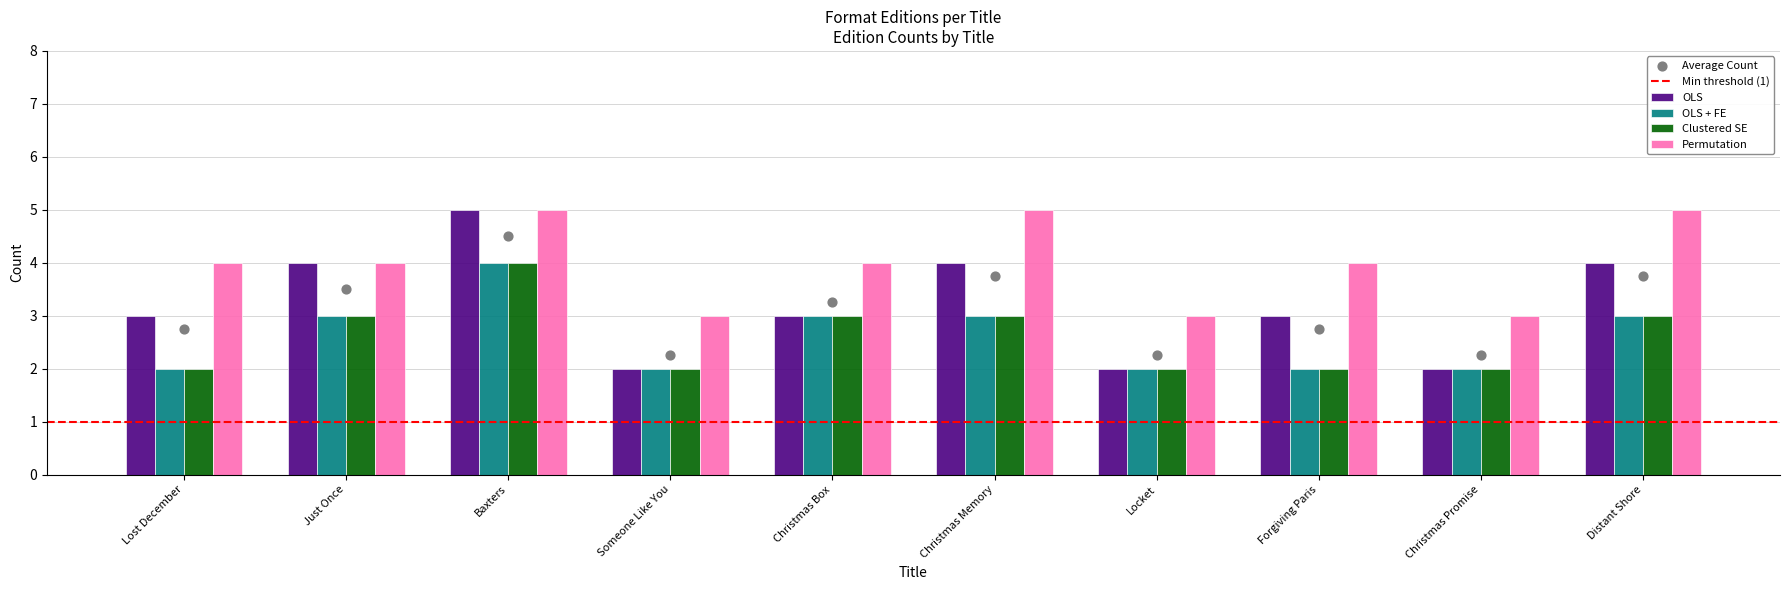

Which series contains the lowest Y value?

OLS